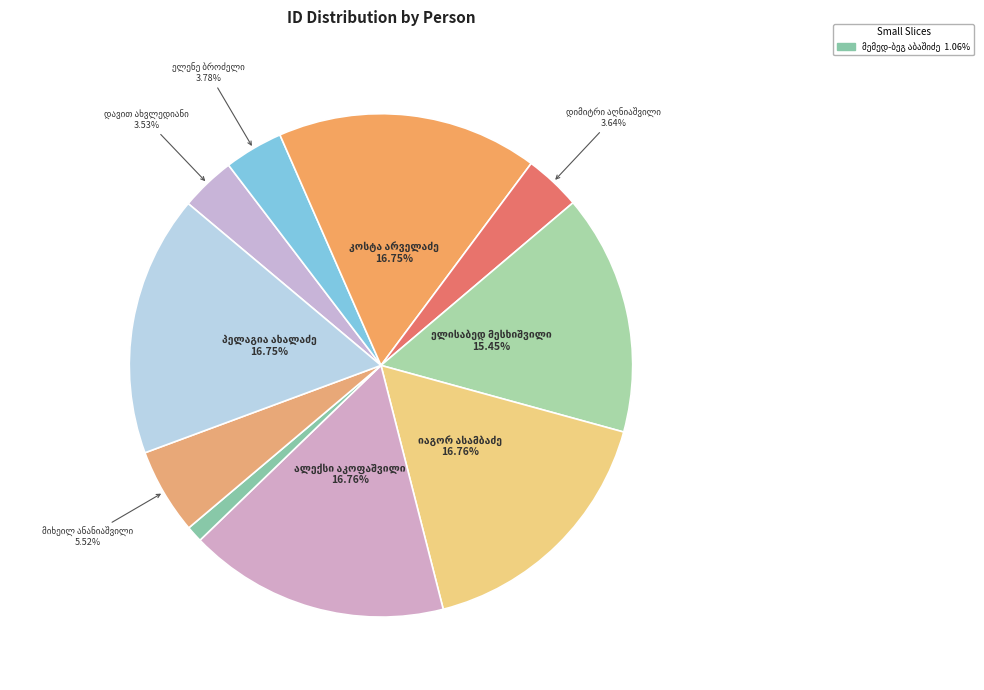

How many slices are in this pie chart?

10